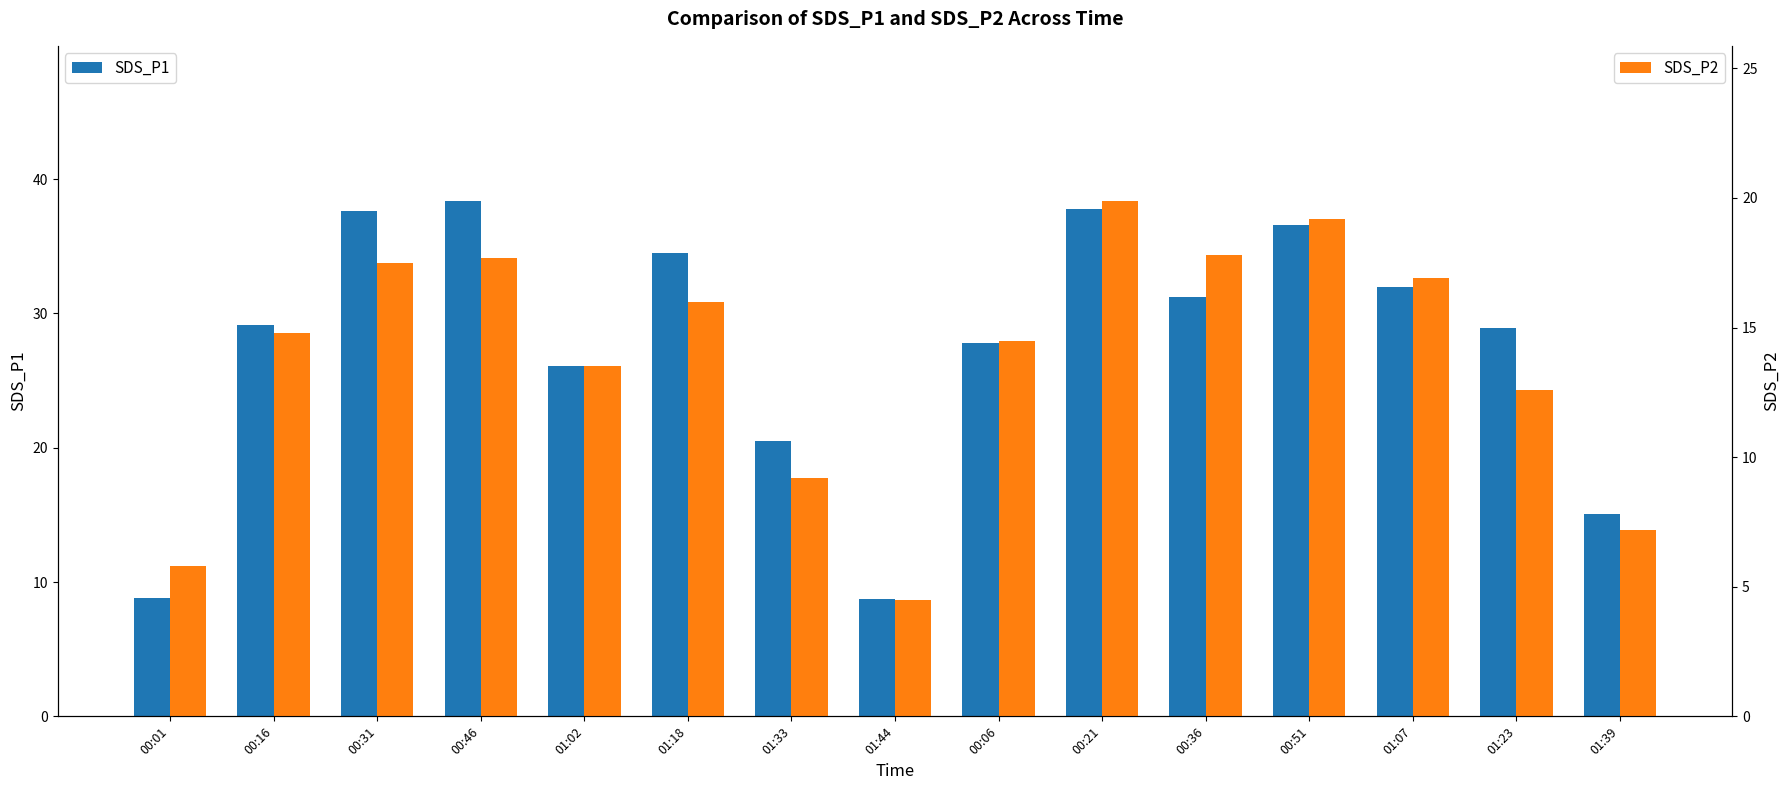

Reading right to left, transcribe all the data shown in this chart.

SDS_P1: 01:39=15.1	01:23=28.9	01:07=32.0	00:51=36.6	00:36=31.2	00:21=37.8	00:06=27.8	01:44=8.7	01:33=20.5	01:18=34.5	01:02=26.1	00:46=38.4	00:31=37.6	00:16=29.1	00:01=8.8
SDS_P2: 01:39=7.2	01:23=12.6	01:07=16.9	00:51=19.2	00:36=17.8	00:21=19.9	00:06=14.5	01:44=4.5	01:33=9.2	01:18=16.0	01:02=13.5	00:46=17.7	00:31=17.5	00:16=14.8	00:01=5.8